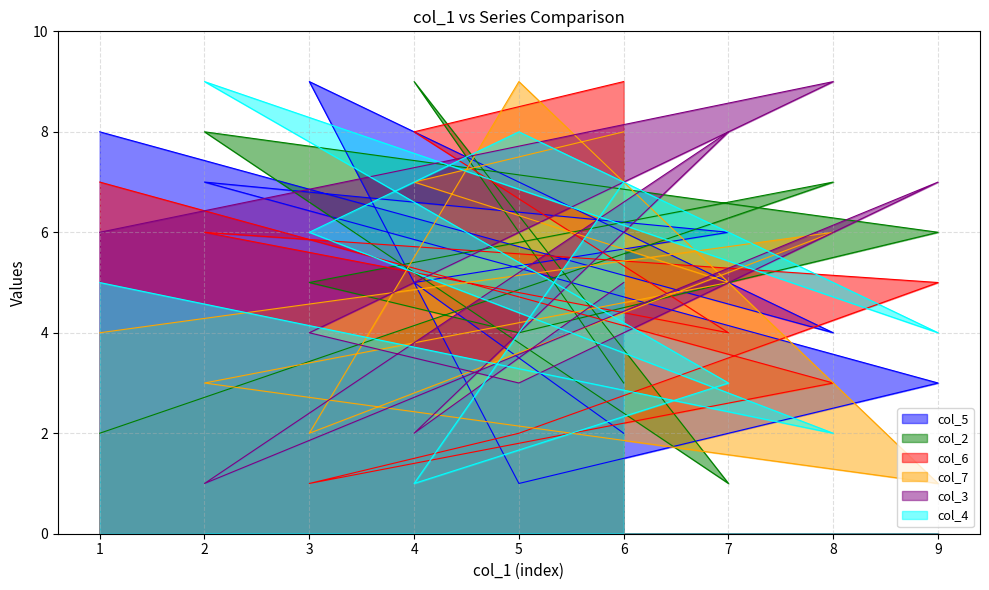

How many lines are shown in the chart?

6